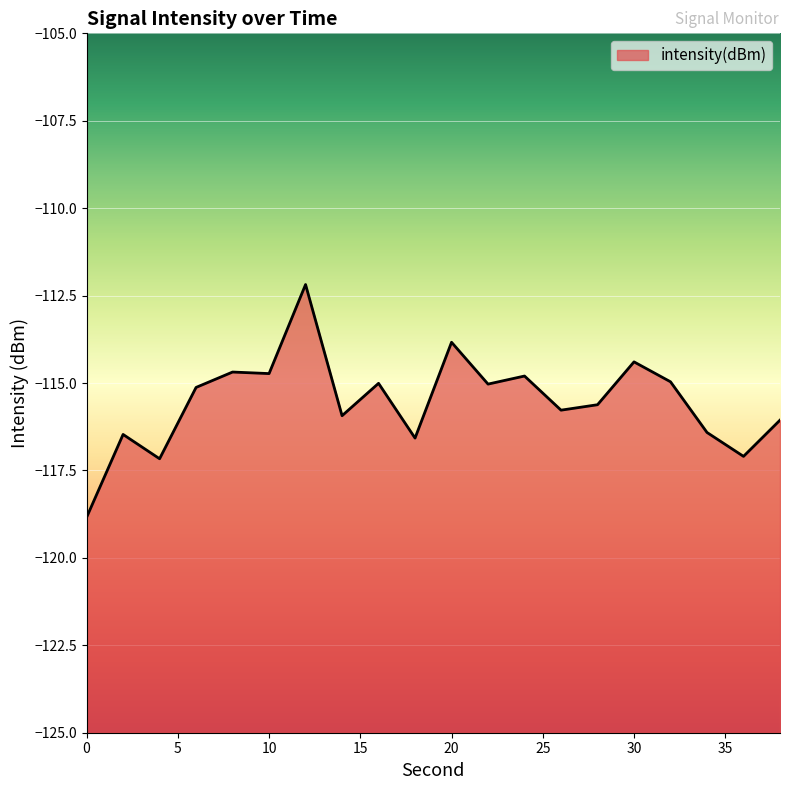

What is the sum of the values at 0 and 32?

-233.8